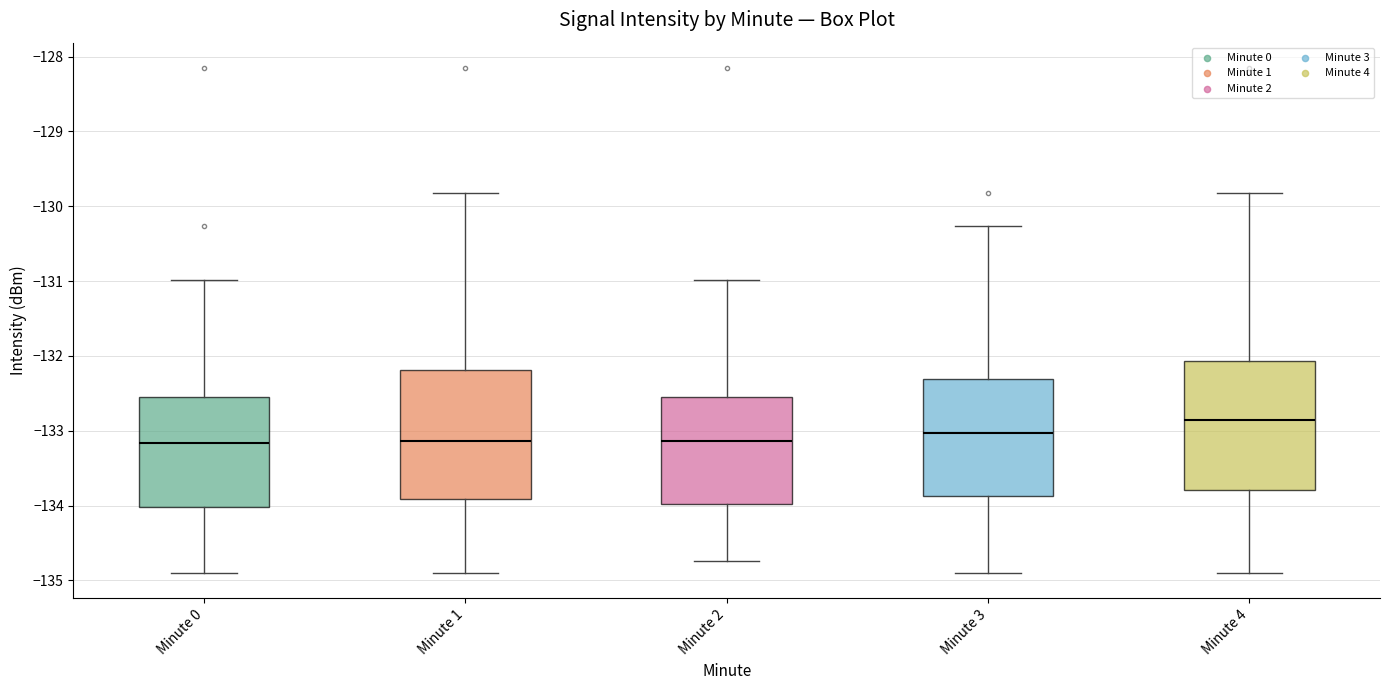

Reading left to right, transcribe this box plot: for each box, give where its median line is, the range the box spans, and where its two whiskers end, as read against the y-axis. The values are not printed on the chart, so give them approximately, as read against the axis.

Minute 0: median -133.2, box -134.0 to -132.5, whiskers -134.9 to -131.0
Minute 1: median -133.1, box -133.9 to -132.2, whiskers -134.9 to -129.8
Minute 2: median -133.1, box -134.0 to -132.5, whiskers -134.7 to -131.0
Minute 3: median -133.0, box -133.9 to -132.3, whiskers -134.9 to -130.3
Minute 4: median -132.9, box -133.8 to -132.1, whiskers -134.9 to -129.8